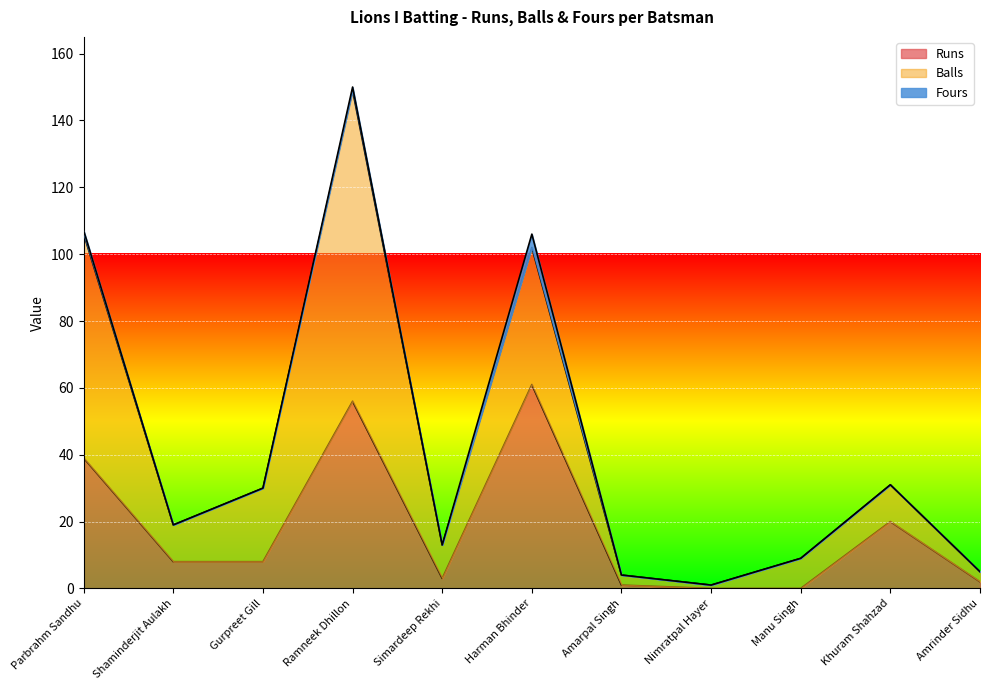

In Balls, how many points are lower than both neighbors (excluding endpoints)?

3